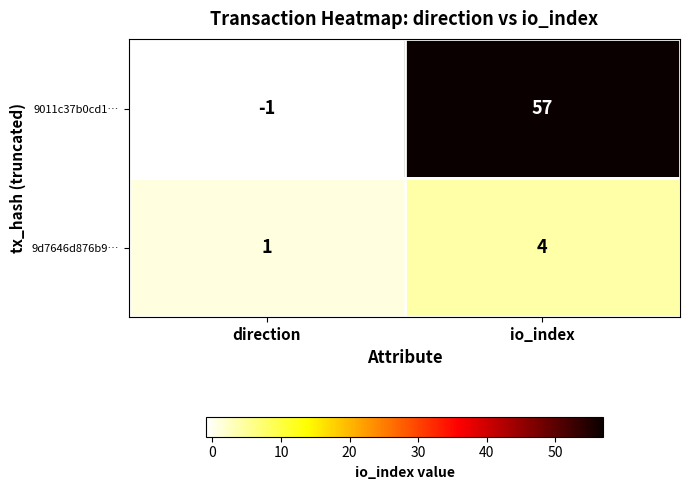

What is the spread (max minus min) of values at direction?

2